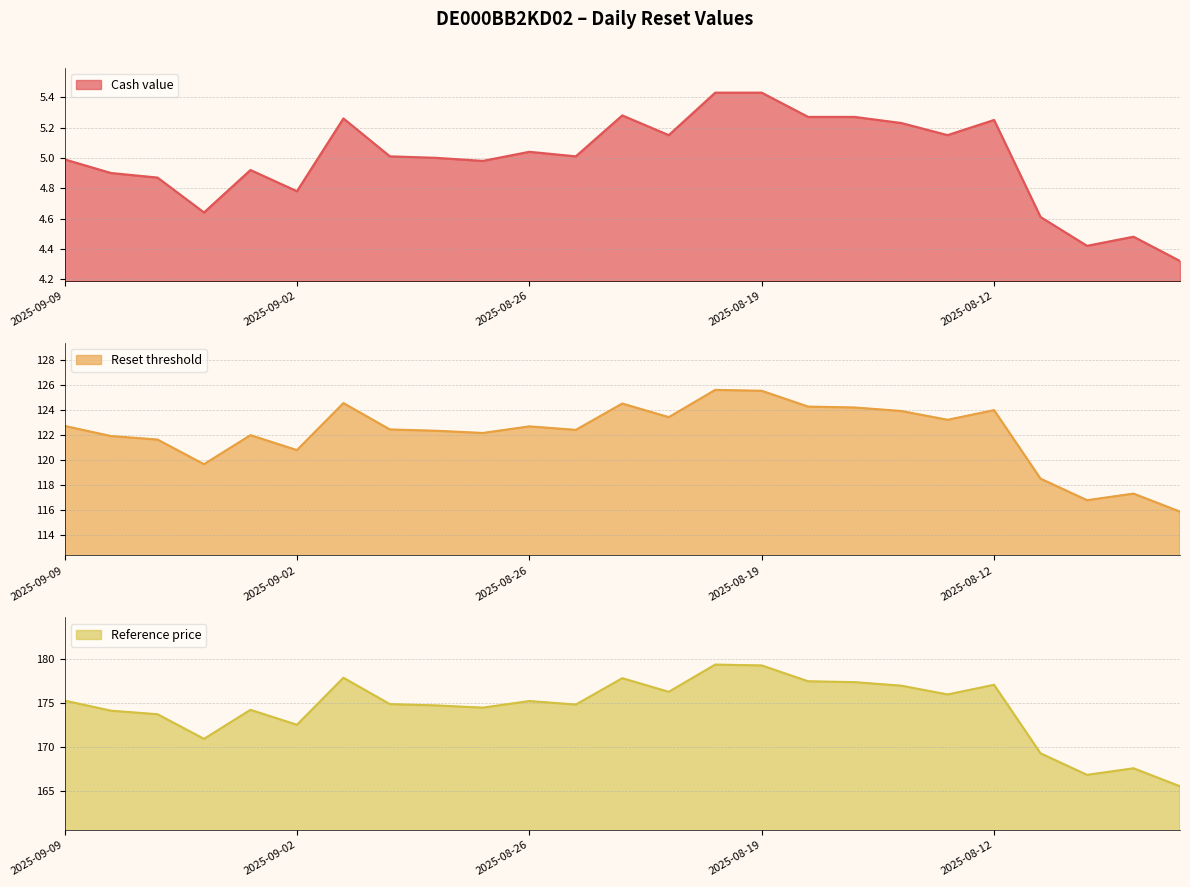

Reading left to right, list all the values displayed in this chart.

Cash value: 5.0	4.9	4.9	4.6	4.9	4.8	5.3	5.0	5.0	5.0	5.0	5.0	5.3	5.2	5.4	5.4	5.3	5.3	5.2	5.2	5.2	4.6	4.4	4.5	4.3
Reset threshold: 122.7	121.9	121.6	119.7	122.0	120.8	124.5	122.4	122.3	122.2	122.7	122.4	124.5	123.4	125.6	125.5	124.2	124.2	123.9	123.2	124.0	118.5	116.8	117.3	115.9
Reference price: 175.3	174.2	173.8	170.9	174.2	172.6	177.9	174.9	174.8	174.5	175.2	174.8	177.8	176.3	179.4	179.3	177.5	177.4	177.0	176.0	177.1	169.3	166.8	167.6	165.6